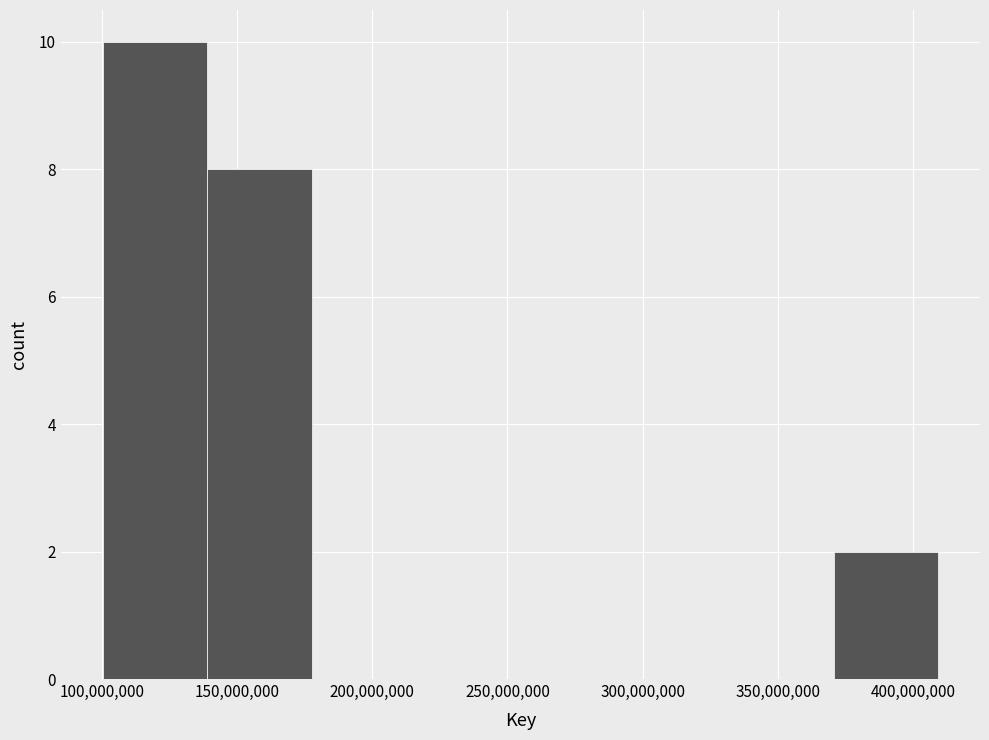

Reading left to right, list every bar in this chart as the range it spans on the x-axis followed by its height. Neither the bar edges nor the heights are printed on the chart, so give them approximately, as read against the axes.

100000000 to 140000000: 10
140000000 to 180000000: 8
180000000 to 215000000: 0
215000000 to 255000000: 0
255000000 to 295000000: 0
295000000 to 330000000: 0
330000000 to 370000000: 0
370000000 to 410000000: 2